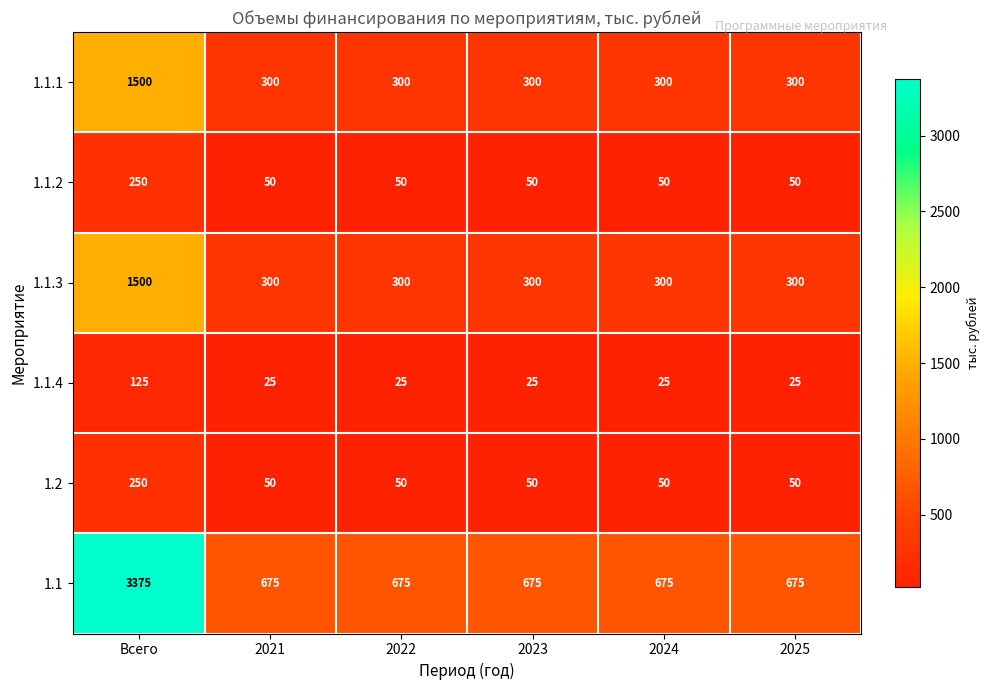

What is the lowest value of the 1.1.3 series?

300